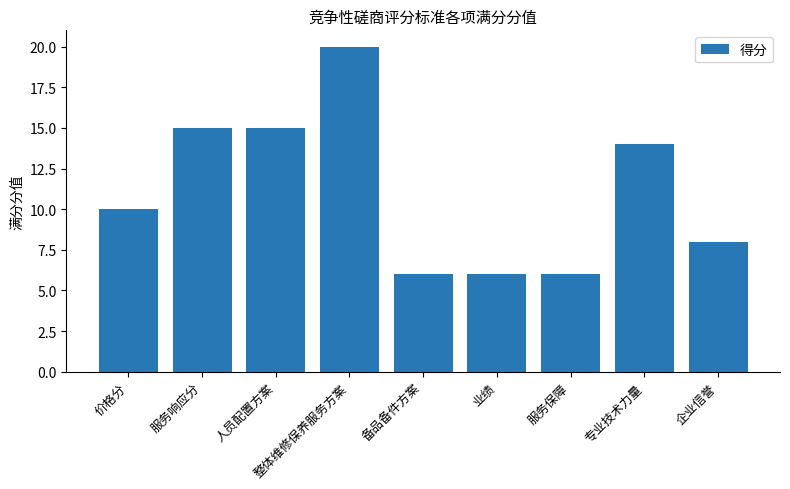

What is the difference between the values at 业绩 and 价格分?

4